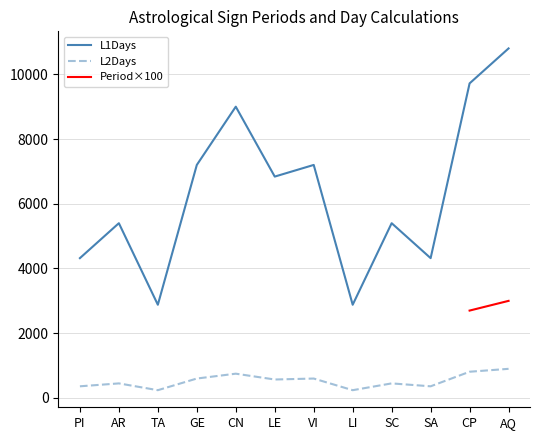

What is the value of the L1Days point at the 8th from the left?

2880